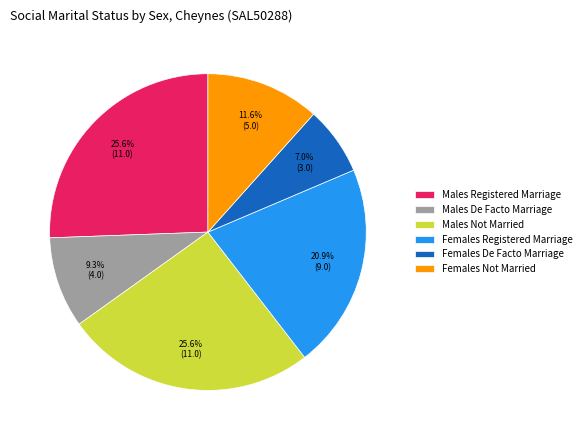

What percentage is the Females Not Married slice, to the nearest percent?

12%